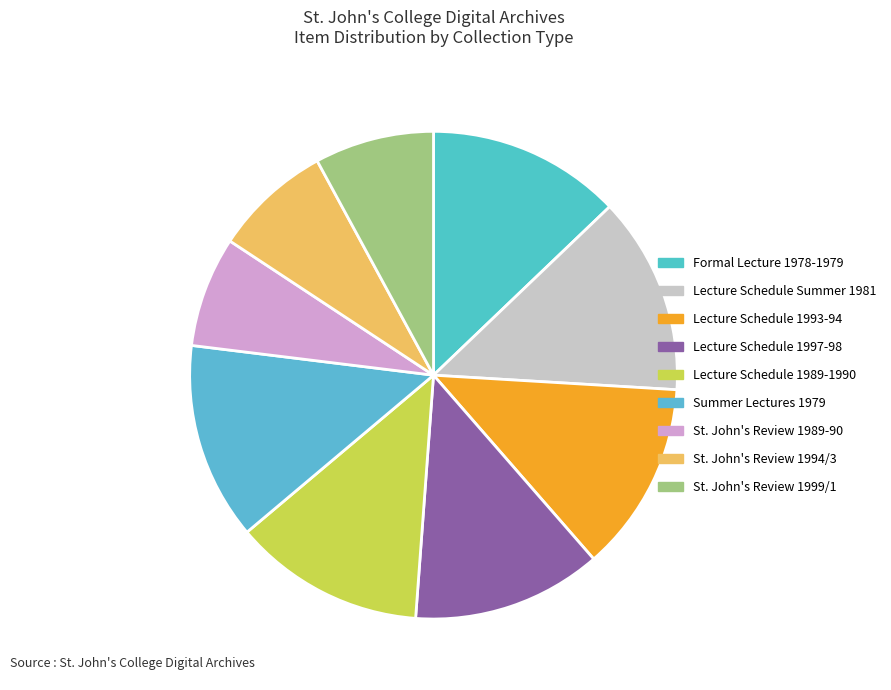

Does St. John's Review 1994/3 represent more than half of the total?

No